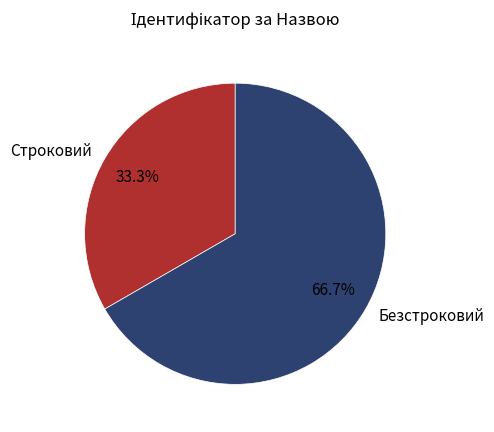

True or false: Безстроковий accounts for 67% of the total.

True